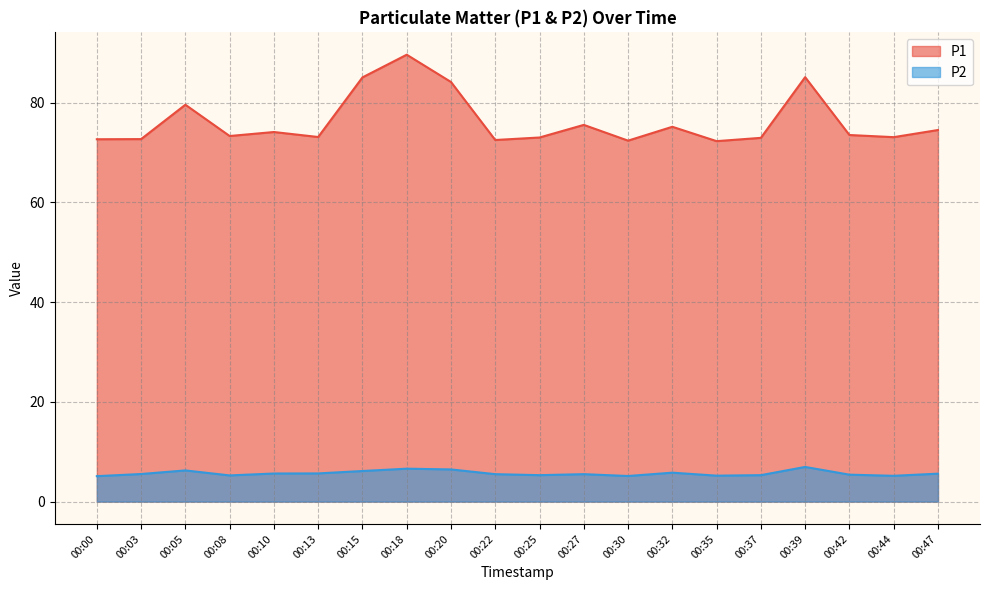

True or false: P2 and P1 cross at least once.

False